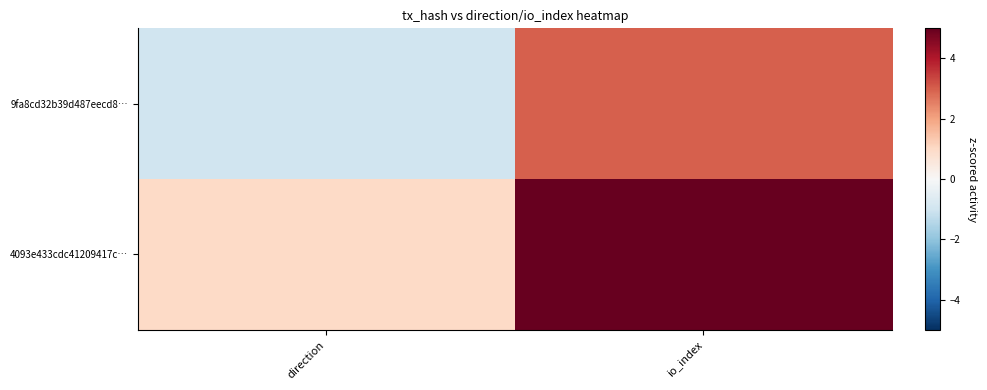

Reading left to right, extract all data points from this chart.

9fa8cd32b39d487eecd8…: direction=-1	io_index=3
4093e433cdc41209417c…: direction=1	io_index=14